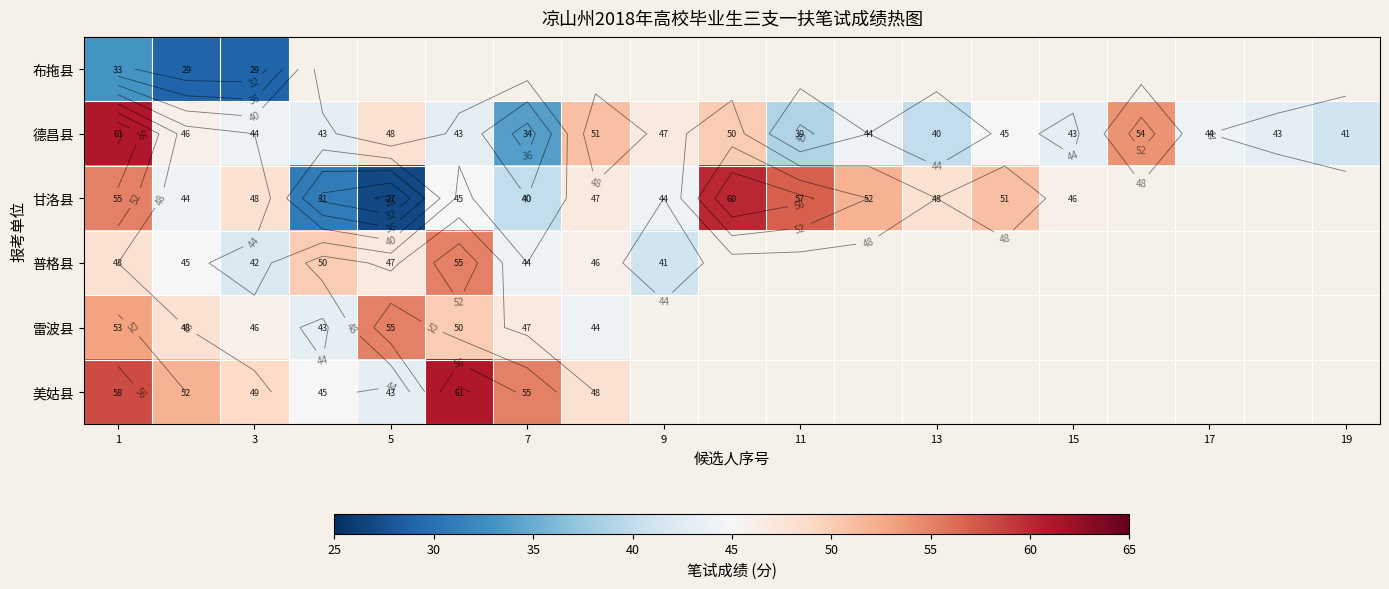

What is the greatest value displayed?

61.0